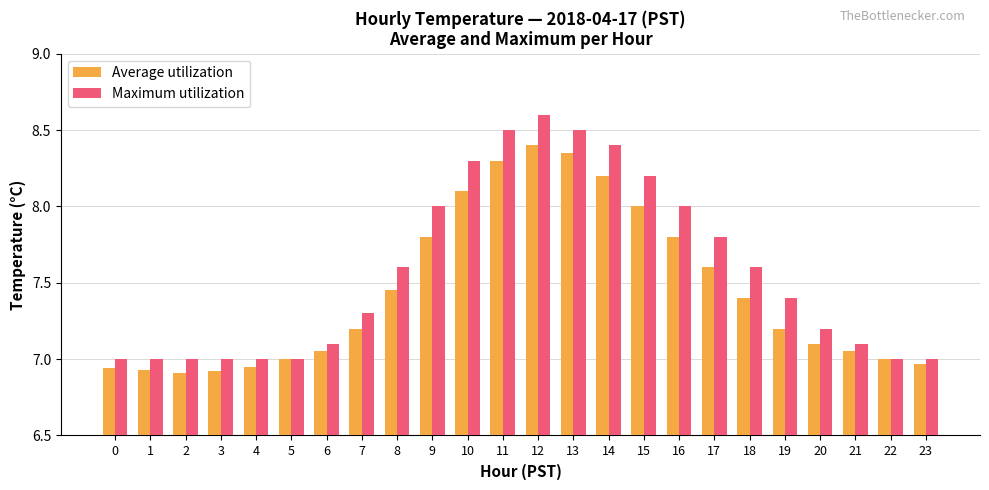

How many groups of bars are there?

24